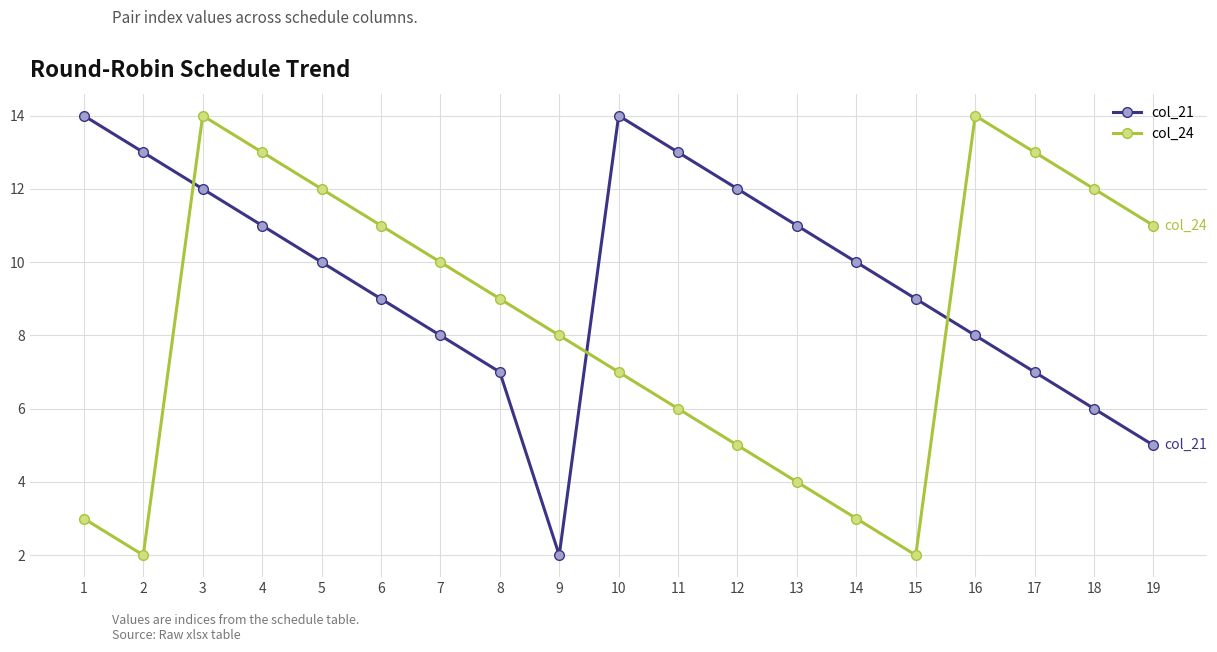

True or false: col_21 and col_24 intersect in this chart.

True